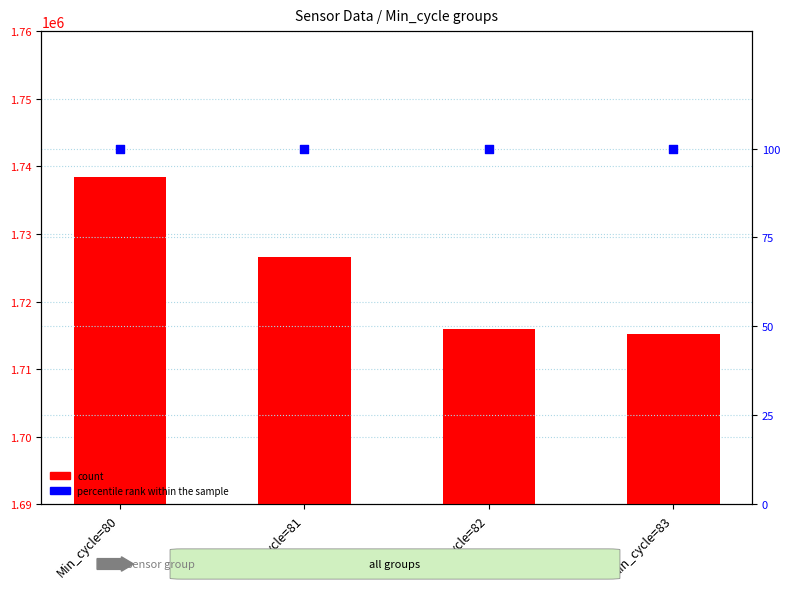

What is the total value across all series at Min_cycle=82?

1716075.2